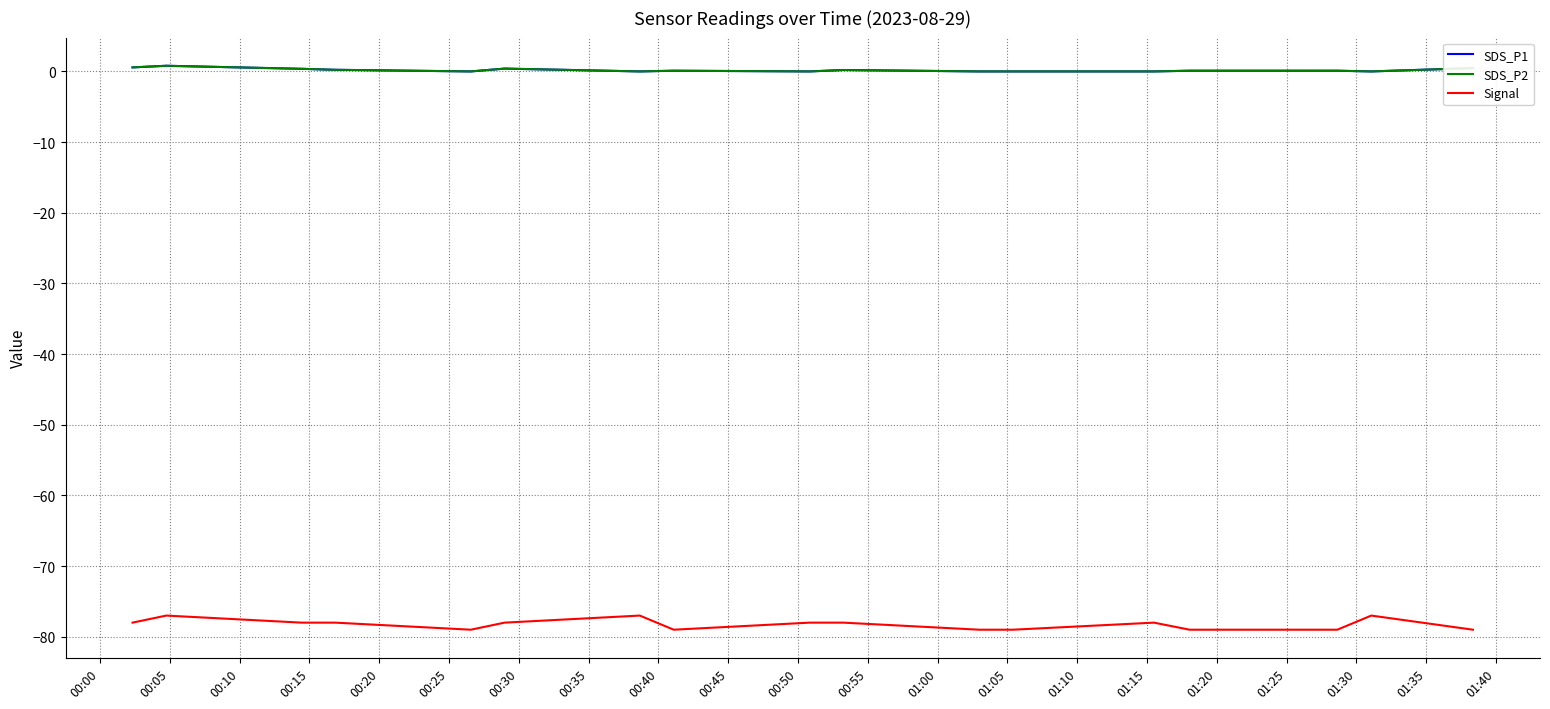

What is the difference between the maximum and minimum values in the SDS_P1 series?

0.8